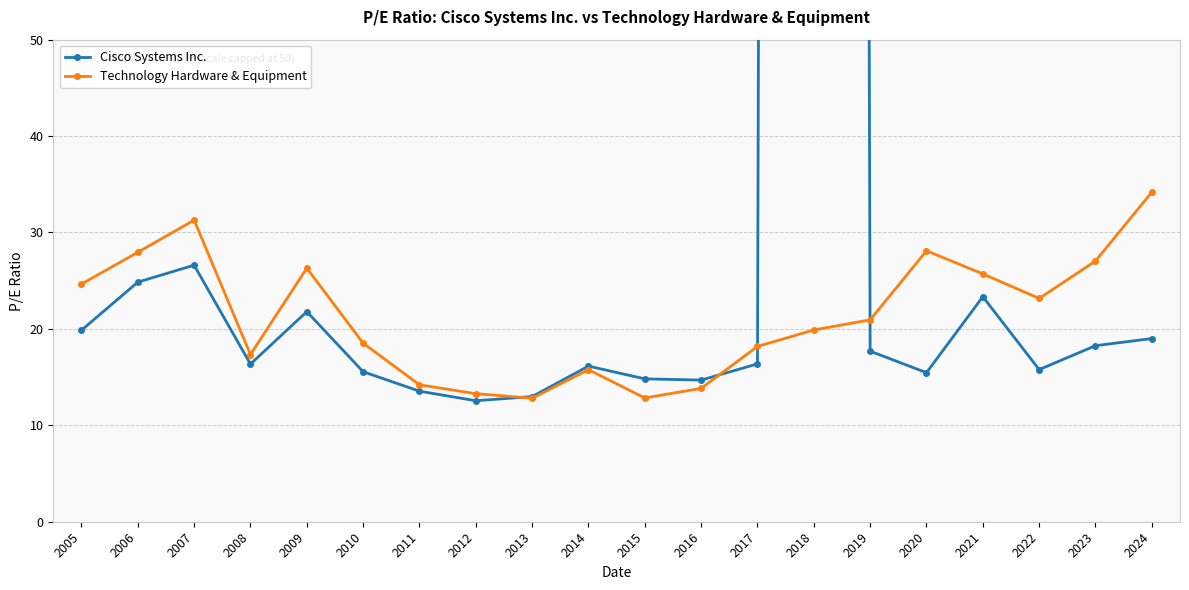

What value does the Cisco Systems Inc. series have at 2018?

1964.8